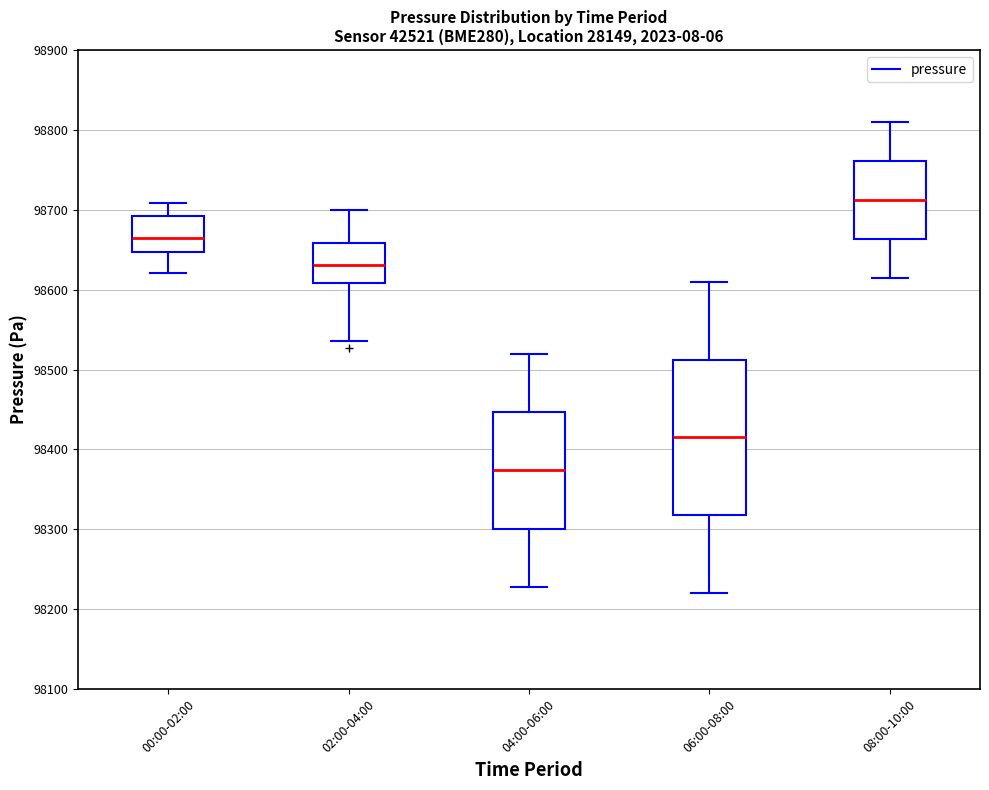

Reading left to right, transcribe this box plot: for each box, give where its median line is, the range the box spans, and where its two whiskers end, as read against the y-axis. The values are not printed on the chart, so give them approximately, as read against the axis.

00:00-02:00: median 98670, box 98650 to 98690, whiskers 98620 to 98710
02:00-04:00: median 98630, box 98610 to 98660, whiskers 98540 to 98700
04:00-06:00: median 98370, box 98300 to 98450, whiskers 98230 to 98520
06:00-08:00: median 98420, box 98320 to 98510, whiskers 98220 to 98610
08:00-10:00: median 98710, box 98660 to 98760, whiskers 98620 to 98810